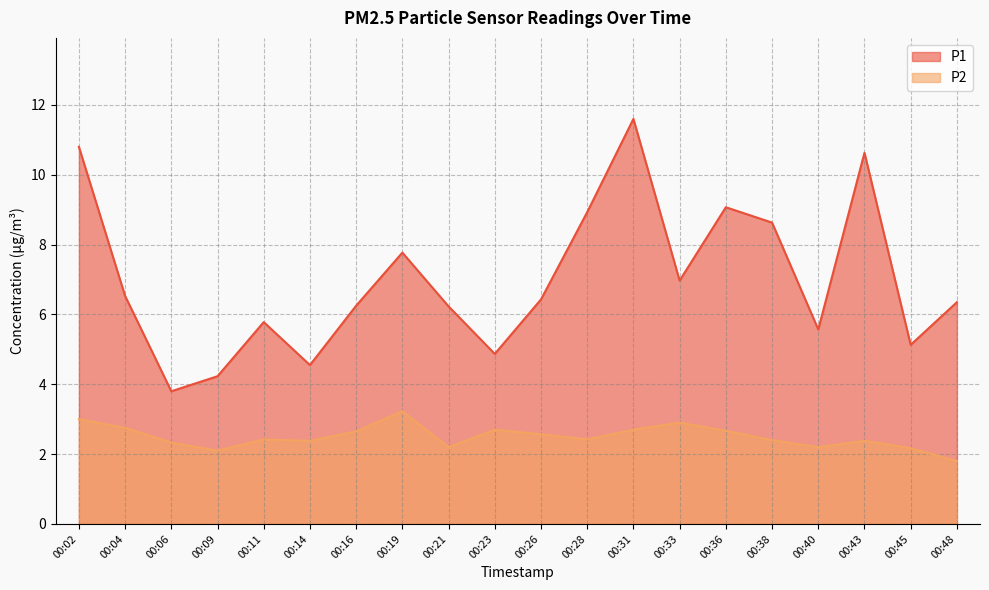

How many interior local peaks does the P2 series have?

5